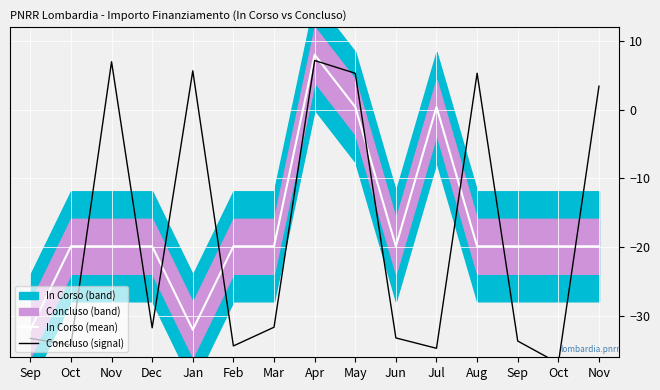

Which category has the lowest value across all series?

Oct